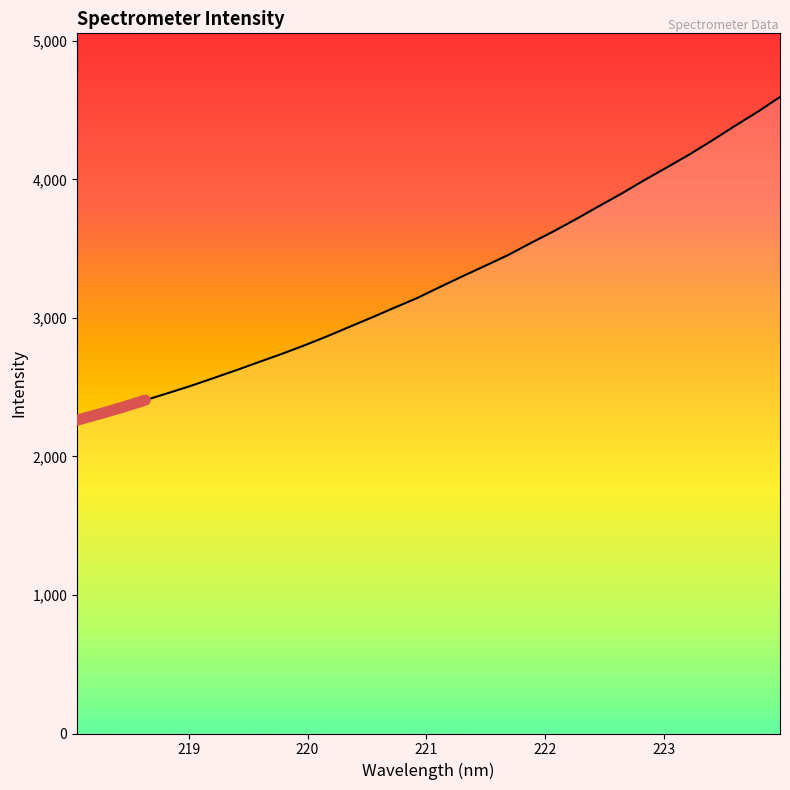

Does the chart have visible grid lines?

No